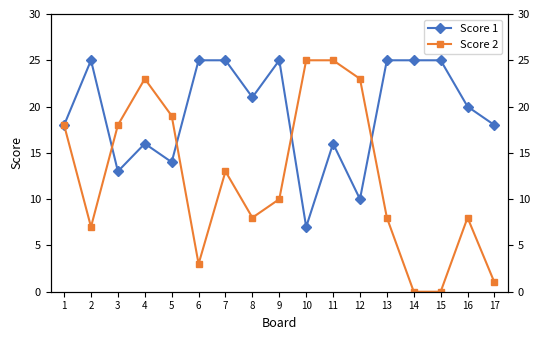

How many data points in Score 1 are less than 20?

8